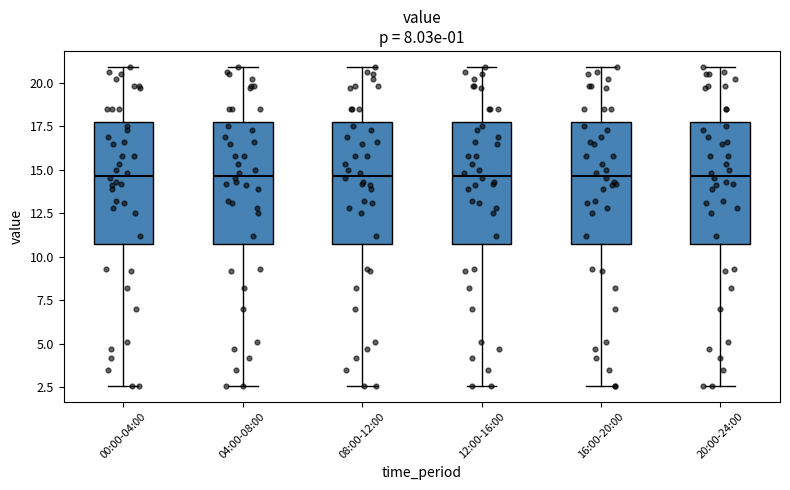

Reading left to right, transcribe this box plot: for each box, give where its median line is, the range the box spans, and where its two whiskers end, as read against the y-axis. The values are not printed on the chart, so give them approximately, as read against the axis.

00:00-04:00: median 14.5, box 10.5 to 18.0, whiskers 2.5 to 21.0
04:00-08:00: median 14.5, box 10.5 to 18.0, whiskers 2.5 to 21.0
08:00-12:00: median 14.5, box 10.5 to 18.0, whiskers 2.5 to 21.0
12:00-16:00: median 14.5, box 10.5 to 18.0, whiskers 2.5 to 21.0
16:00-20:00: median 14.5, box 10.5 to 18.0, whiskers 2.5 to 21.0
20:00-24:00: median 14.5, box 10.5 to 18.0, whiskers 2.5 to 21.0